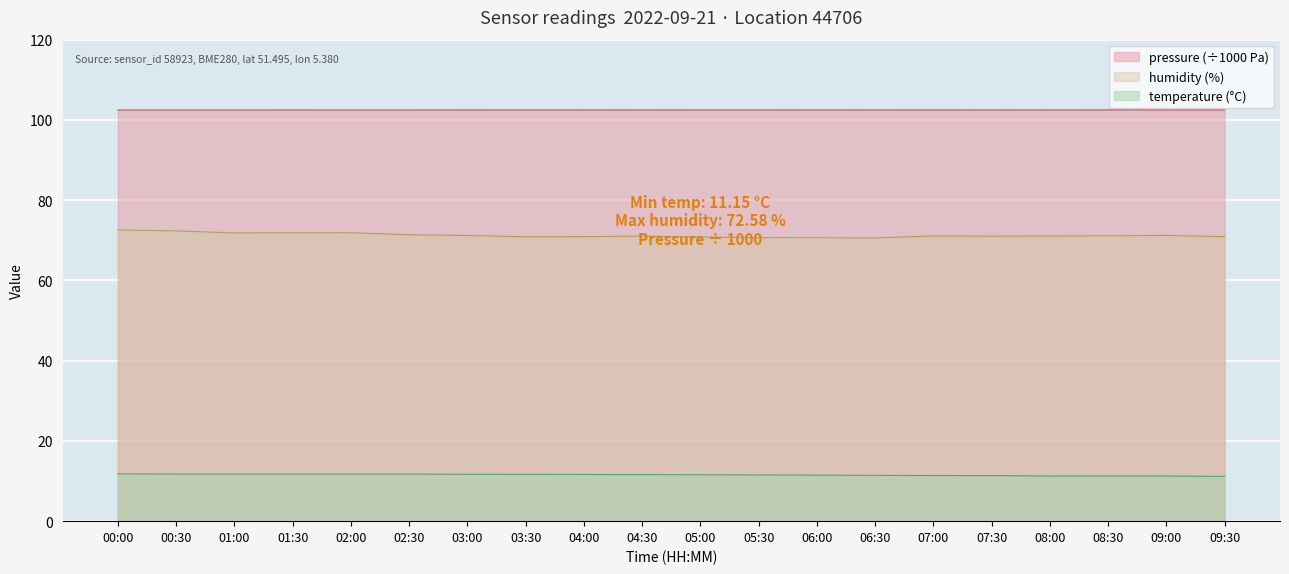

Rank the series at 06:00 from lowest to highest value.

temperature (°C), humidity (%), pressure (÷1000 Pa)